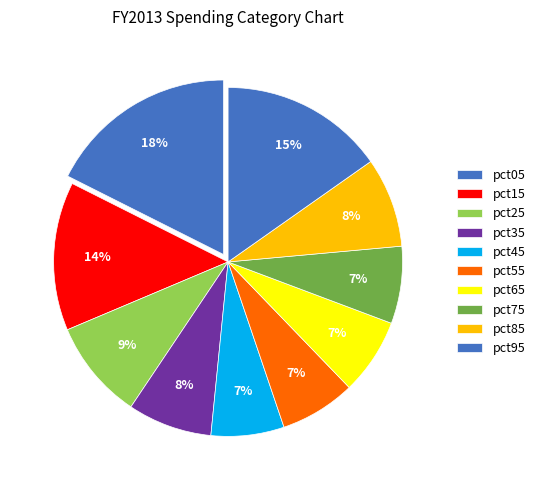

How much of the chart is everything except pct65?

92.9%